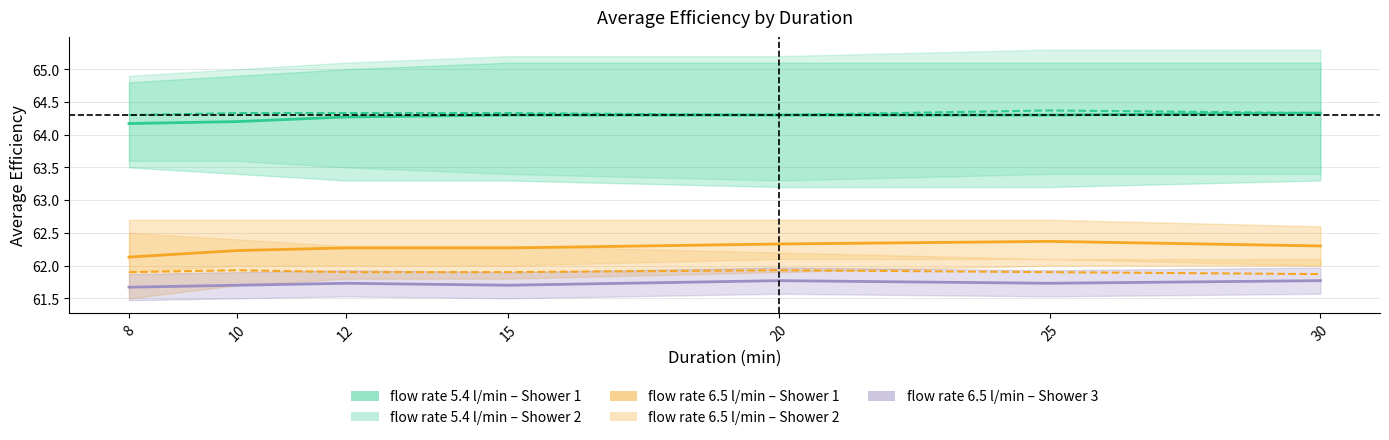

How many interior local valleys does the flow rate 5.4 l/min – Shower 2 series have?

1